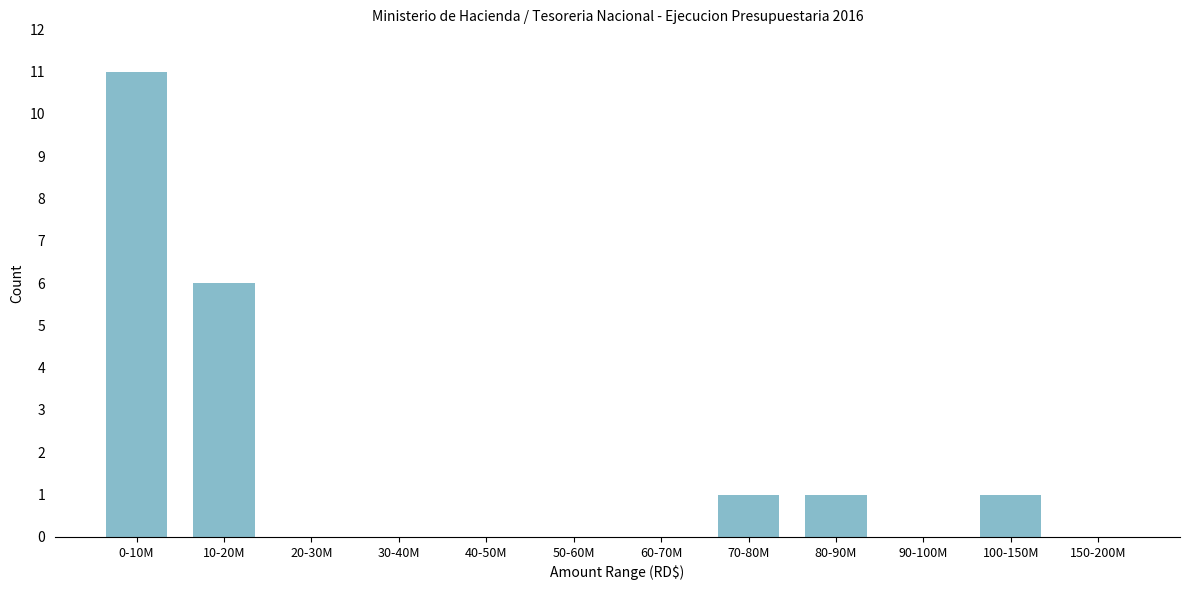

Reading left to right, extract all data points from this chart.

0-10M=11	10-20M=6	20-30M=0	30-40M=0	40-50M=0	50-60M=0	60-70M=0	70-80M=1	80-90M=1	90-100M=0	100-150M=1	150-200M=0